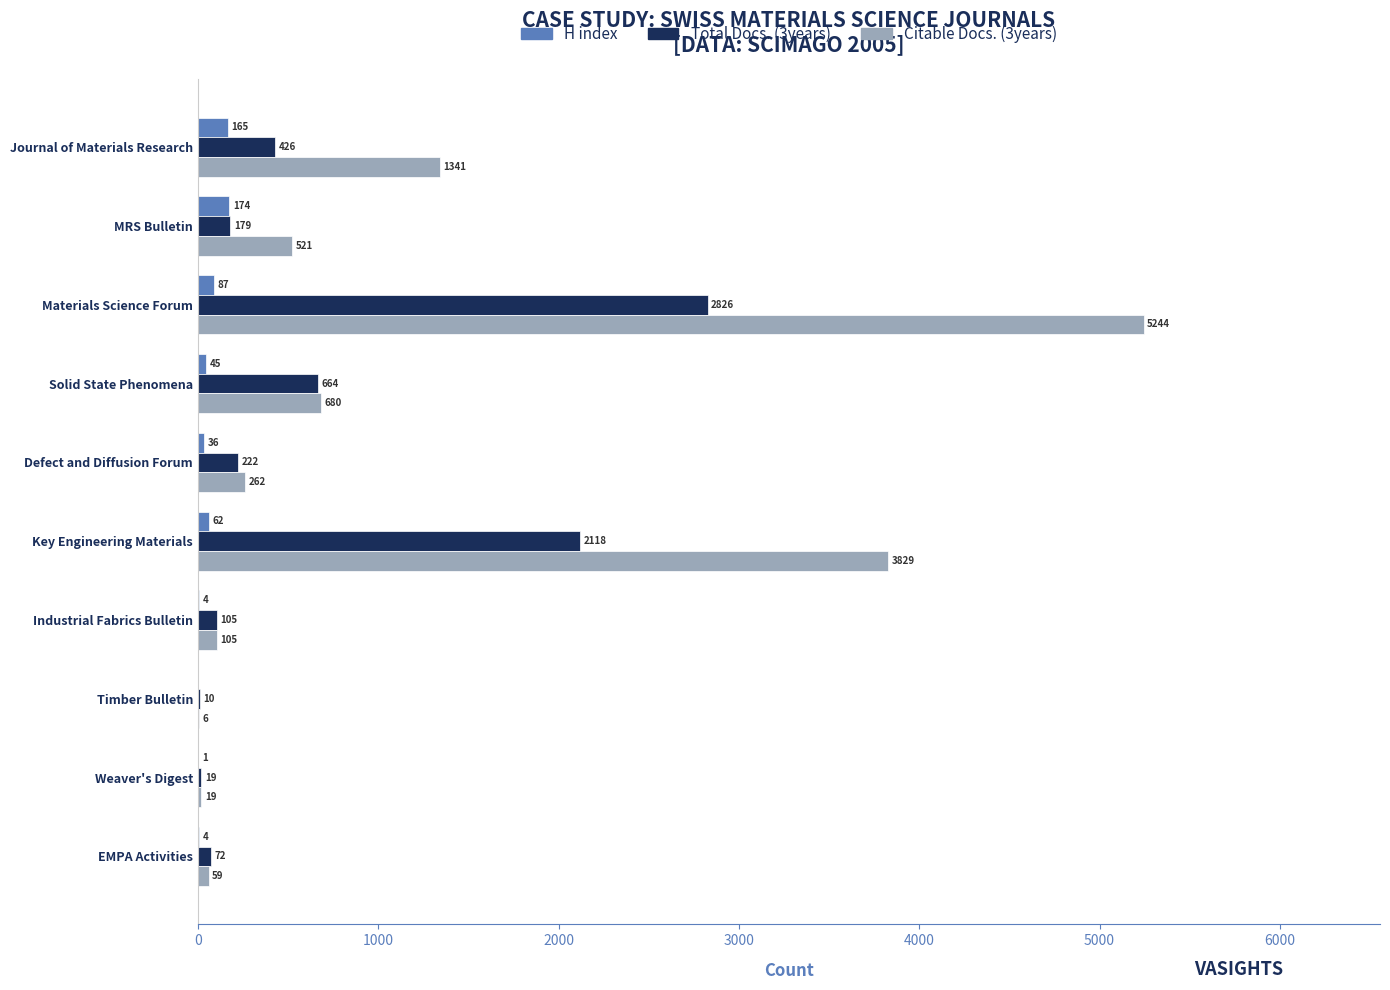

How many values in H index are above zero?

9